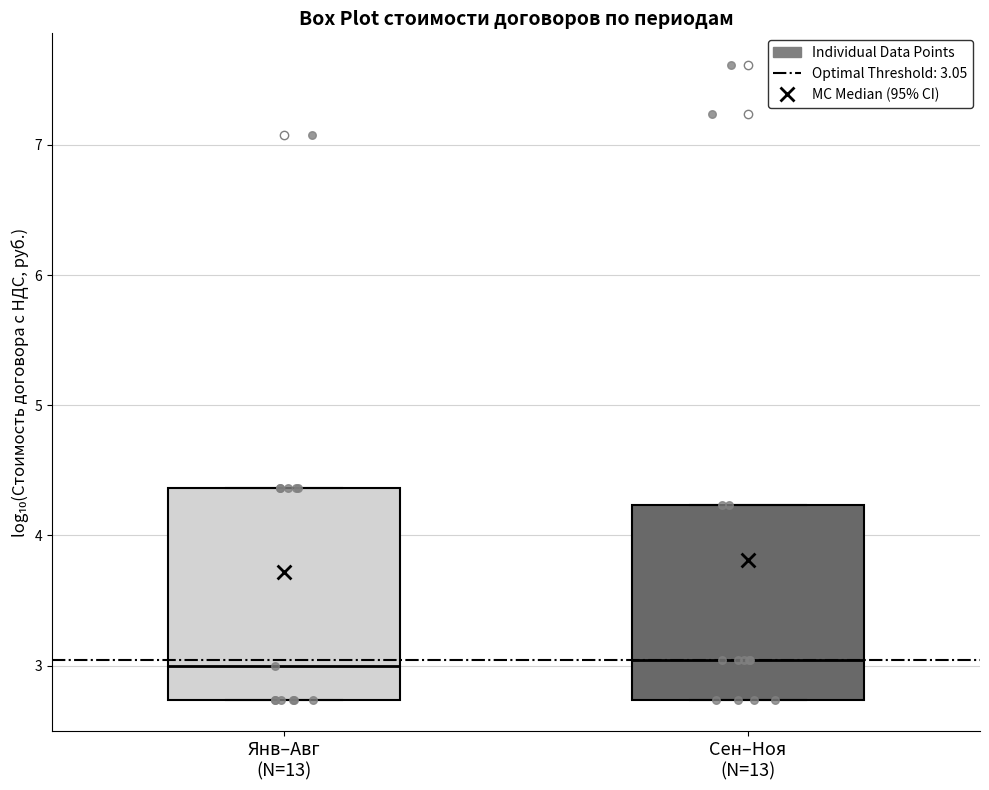

Reading left to right, read every box against the y-axis: the position of its median line, the range the box covers, and the ends of its whiskers. The values are not printed on the chart, so give them approximately, as read against the axis.

Янв–Авг (N=13): median 3.0, box 2.7 to 4.4, whiskers 2.7 to 4.4
Сен–Ноя (N=13): median 3.0, box 2.7 to 4.2, whiskers 2.7 to 4.2